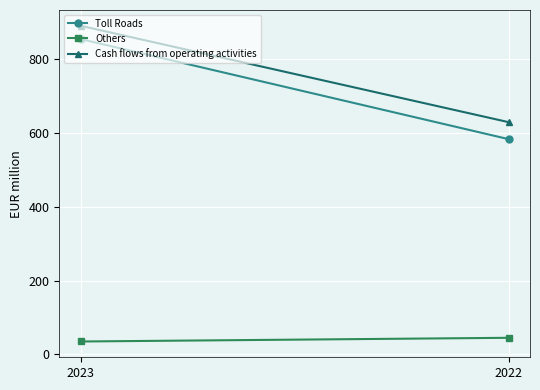

What is the total value across all series at 2022?

1257